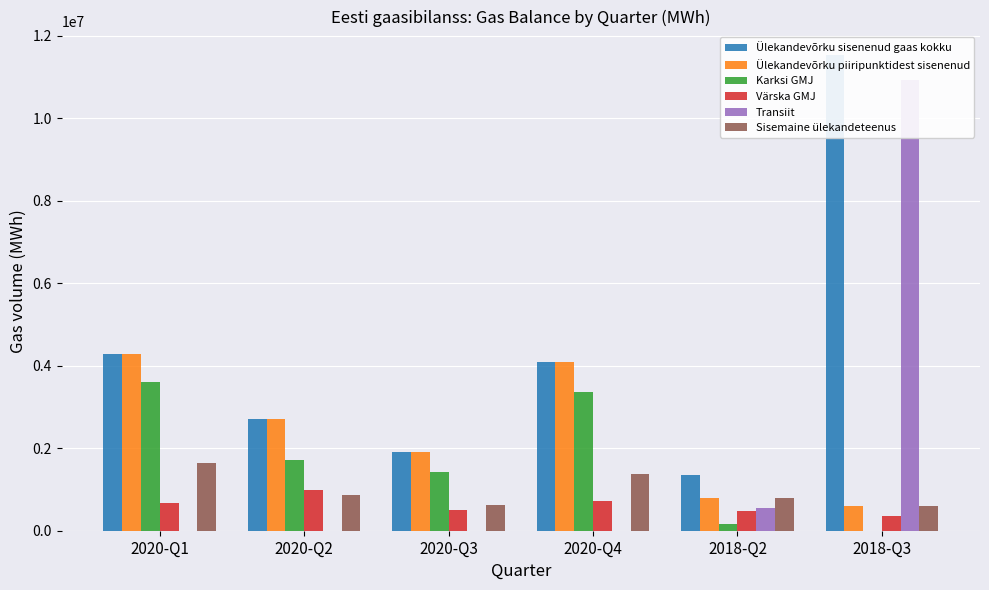

Reading right to left, extract all data points from this chart.

Ülekandevõrku sisenenud gaas kokku: 11530187.4	1350070.9	4089206.5	1907334.8	2704243.0	4277137.4
Ülekandevõrku piiripunktidest sisenenud: 595505.2	800505.2	4089206.5	1907334.8	2704243.0	4277137.4
Karksi GMJ: 949.8	172643.2	3358183.4	1413185.5	1719993.7	3609293.5
Värska GMJ: 345176.4	474688.3	730640.7	494090.7	984068.0	667419.3
Transiit: 10934682.2	549565.6	0.0	0.0	0.0	0.0
Sisemaine ülekandeteenus: 588875.9	803813.4	1366236.8	617293.9	865880.3	1630719.9